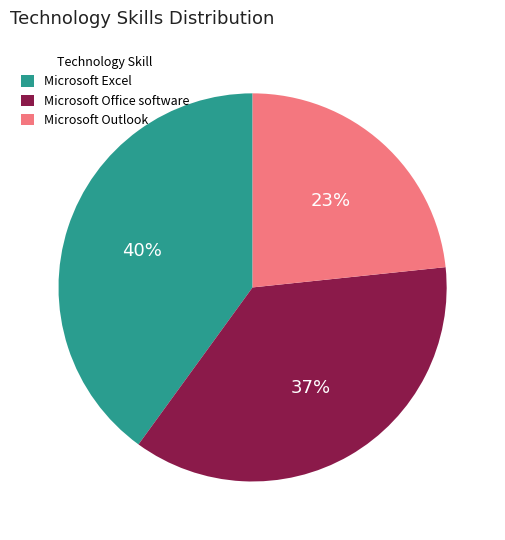

Rank the categories by value from highest to lowest.

Microsoft Excel, Microsoft Office software, Microsoft Outlook